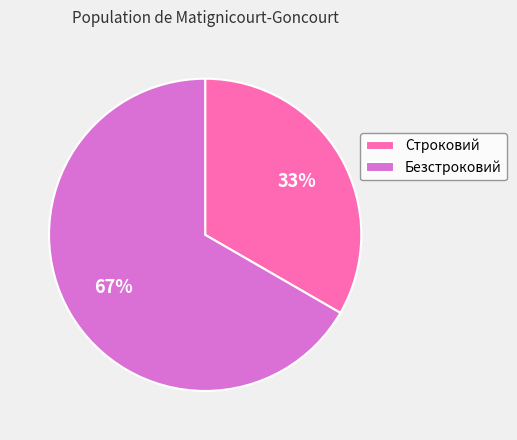

Approximately how many times larger is the value at Безстроковий compared to Строковий?

2.0